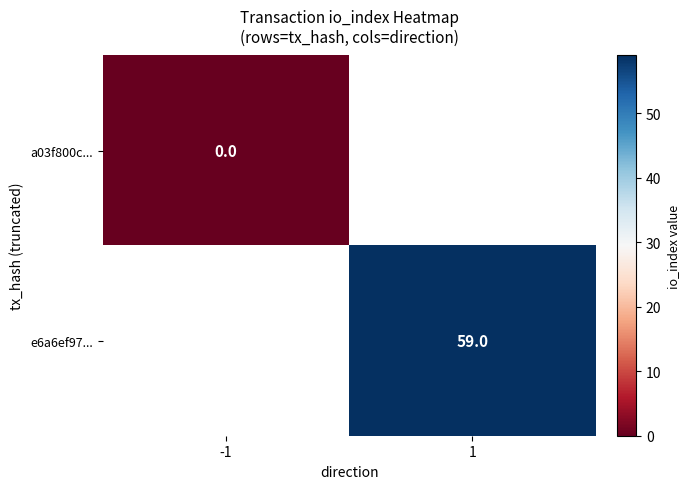

Is it true that e6a6ef97... equals 87 at 1?

False